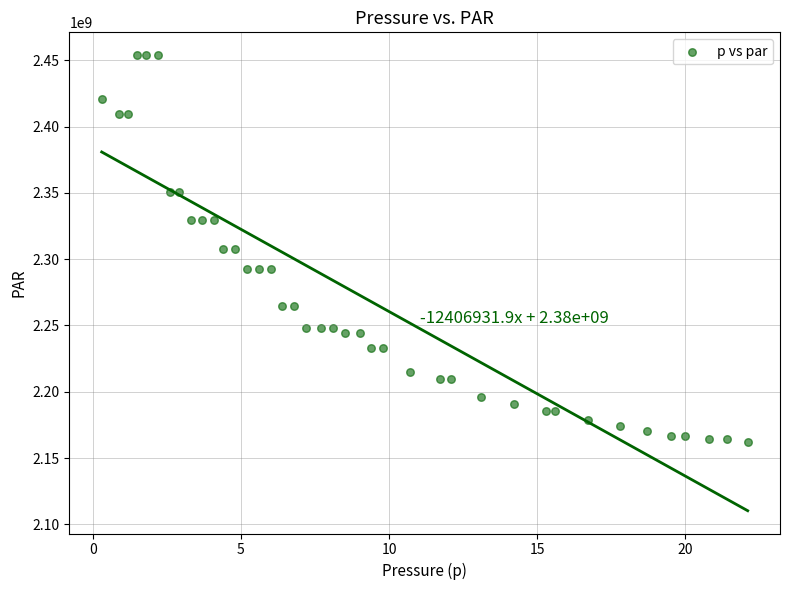

What is the range of Y values (max minus min)?

291681545